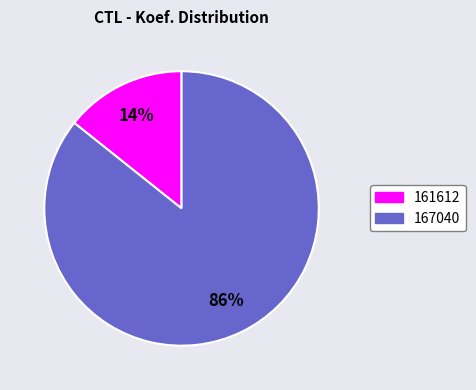

Is the sum of 161612 and 167040 greater than half?

Yes